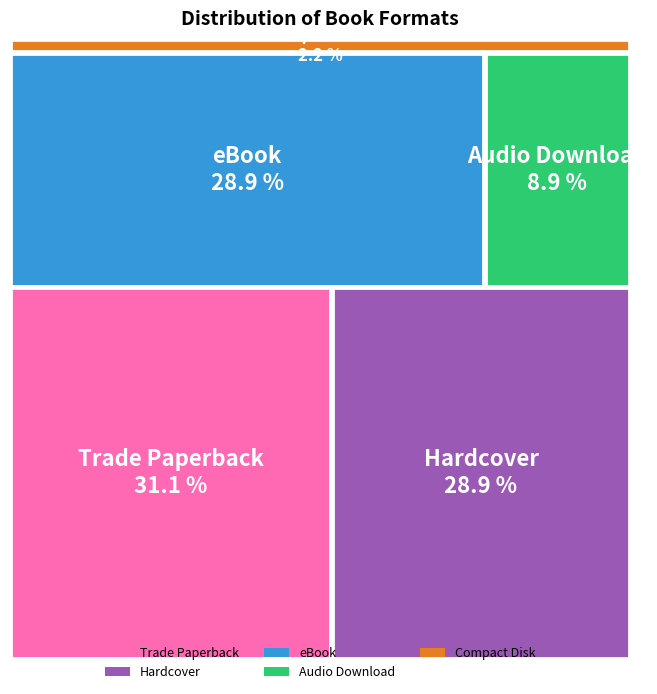

Between Audio Download and Trade Paperback, which is larger?

Trade Paperback